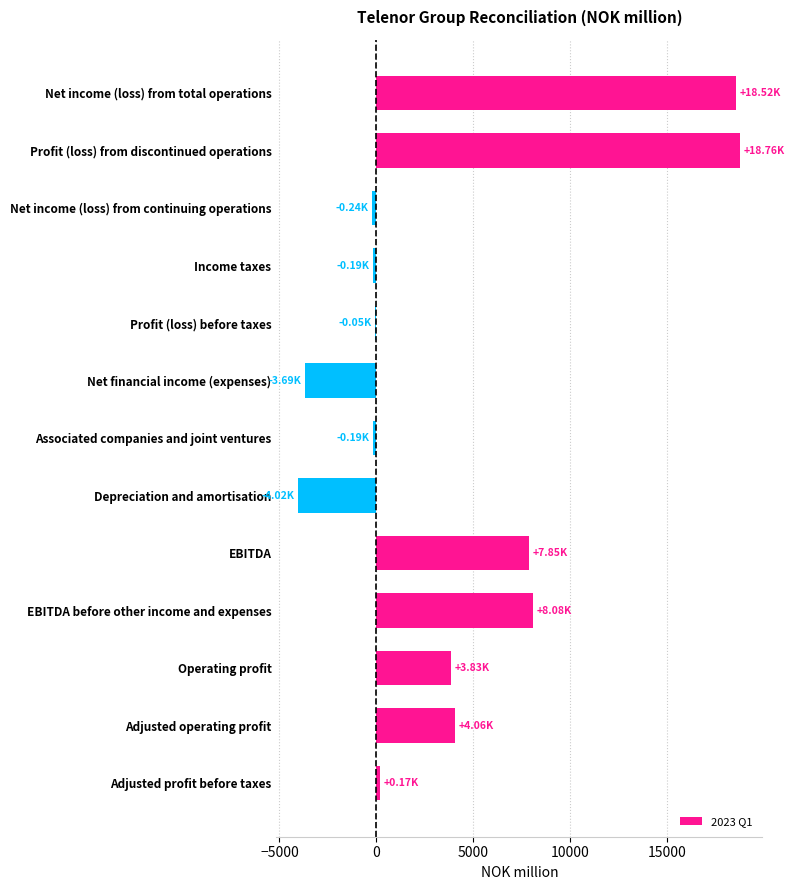

What is the sum of the values at Profit (loss) from discontinued operations and Operating profit?

22597.8